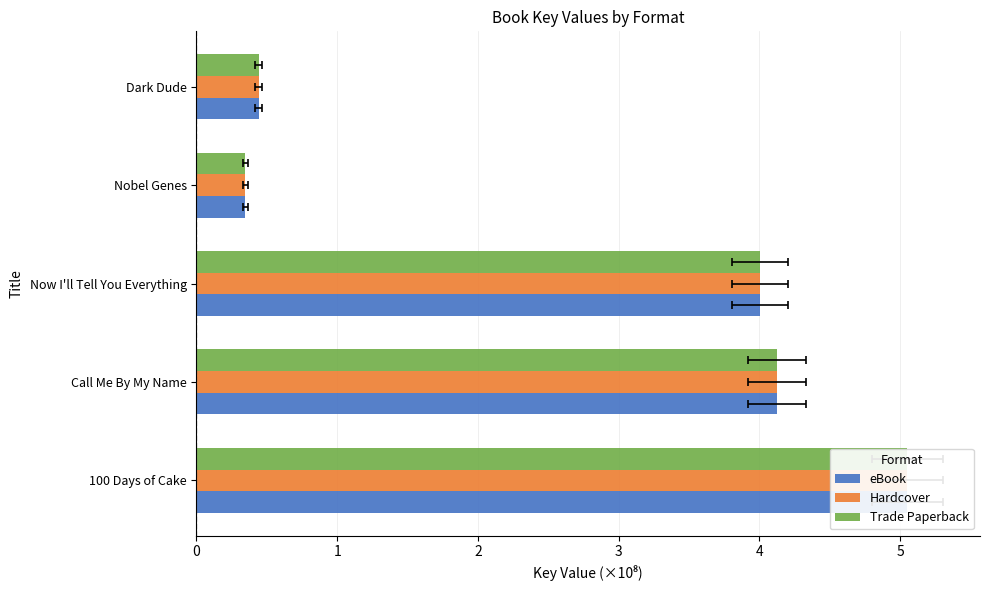

How many series are shown in this chart?

3